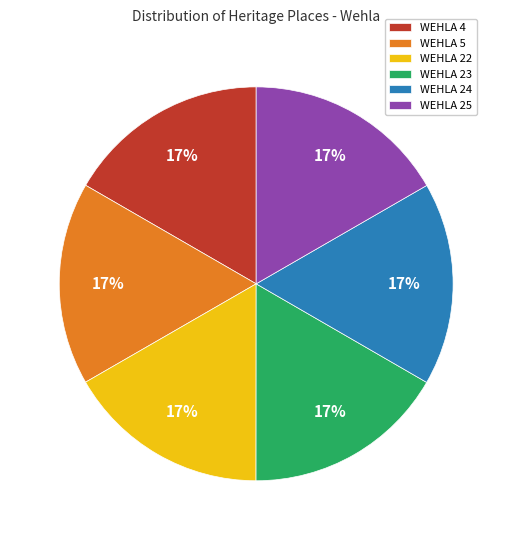

What is the ratio of the value at WEHLA 4 to the value at WEHLA 25?

1.0